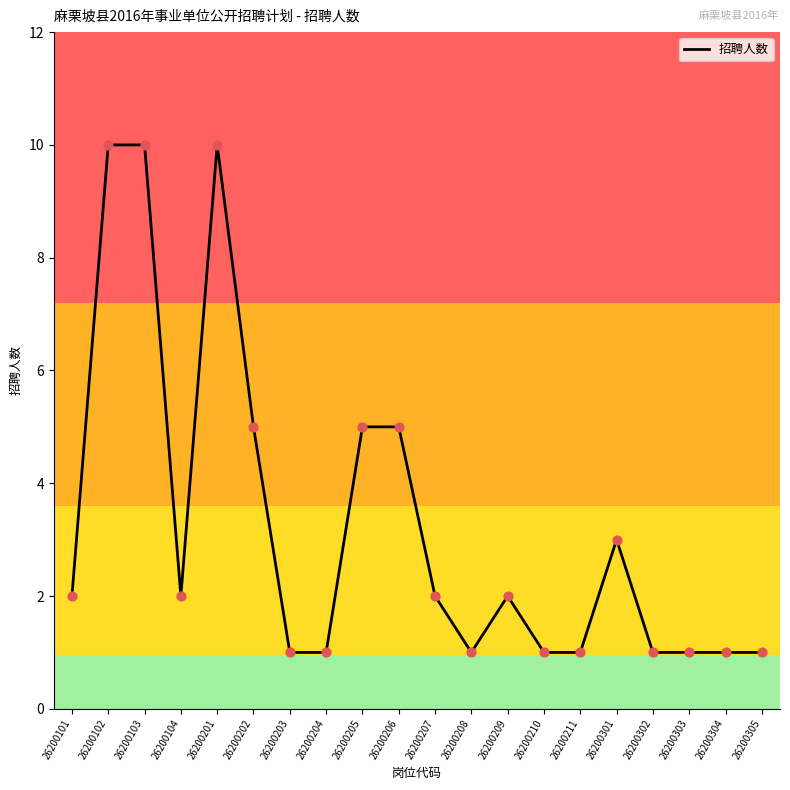

Which has a higher value, 26200203 or 26200202?

26200202